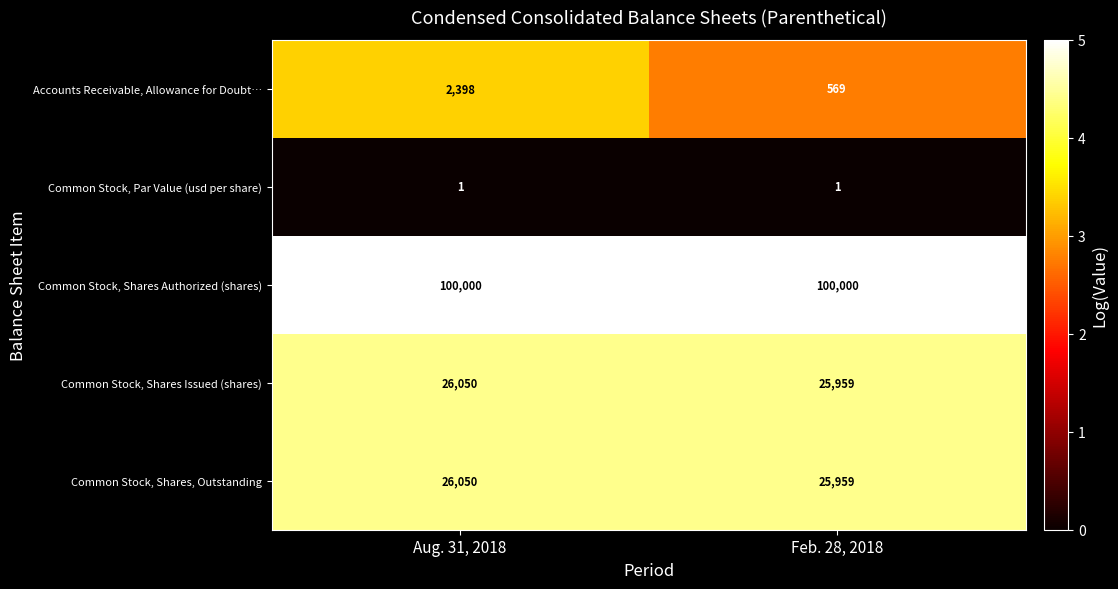

Which series has the widest spread of values?

Accounts Receivable, Allowance for Doubt…